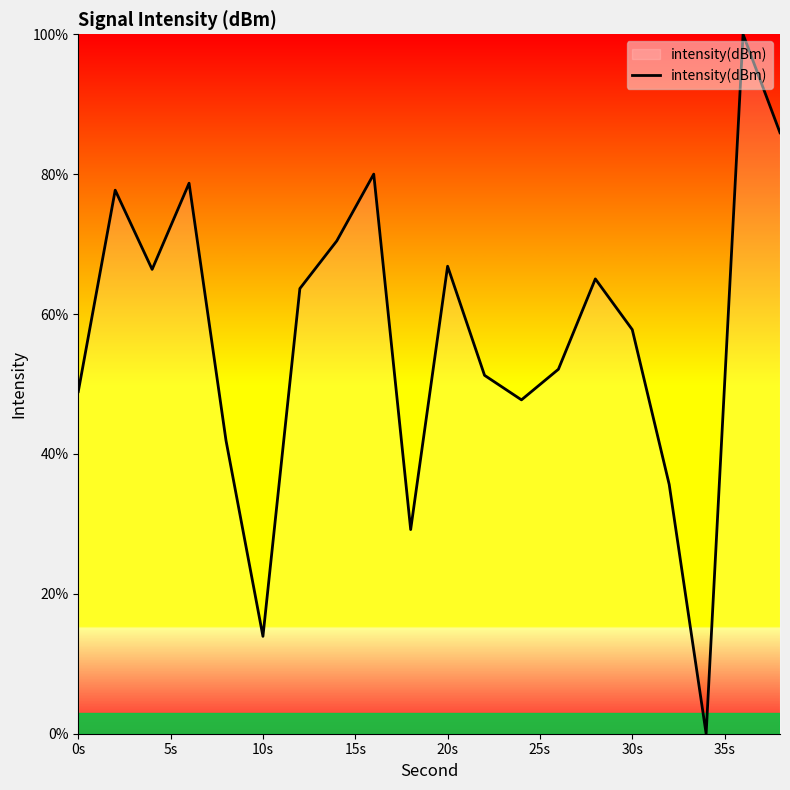

What is the maximum value shown in the chart?

100.0